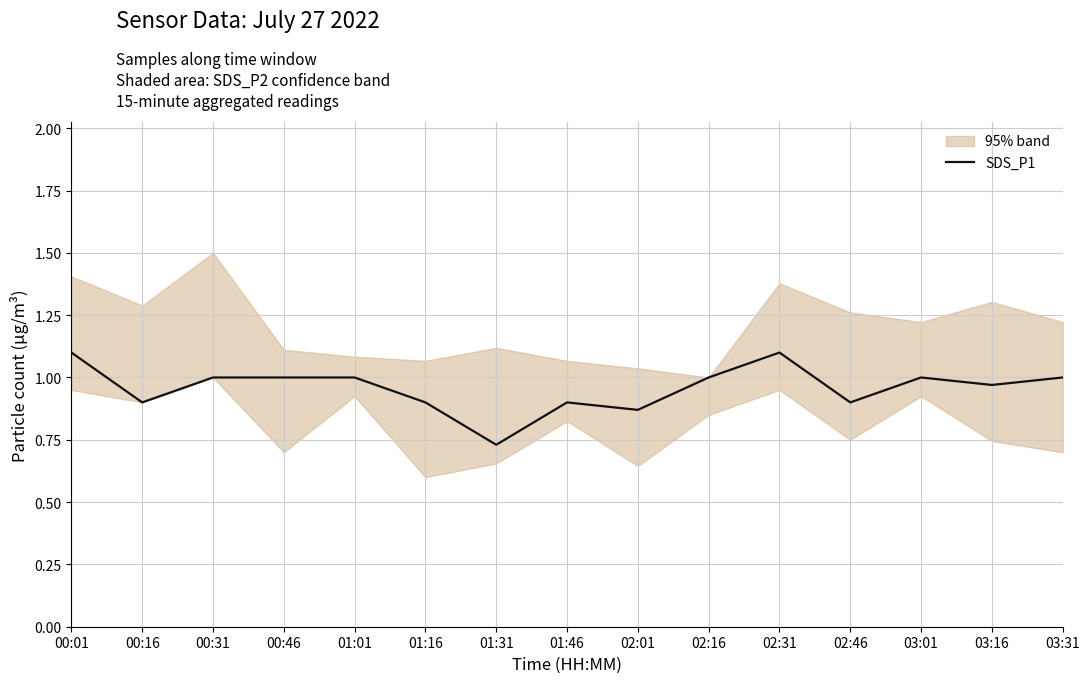

At which label does the data first exceed 1?

00:01